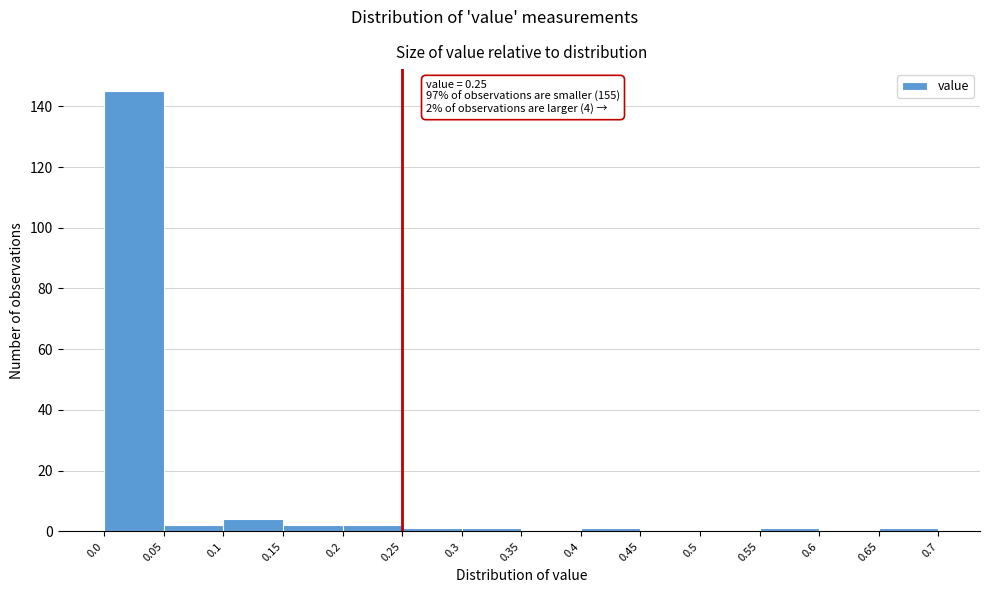

Over which range of the x-axis is the bar tallest?

0.0 to 0.05